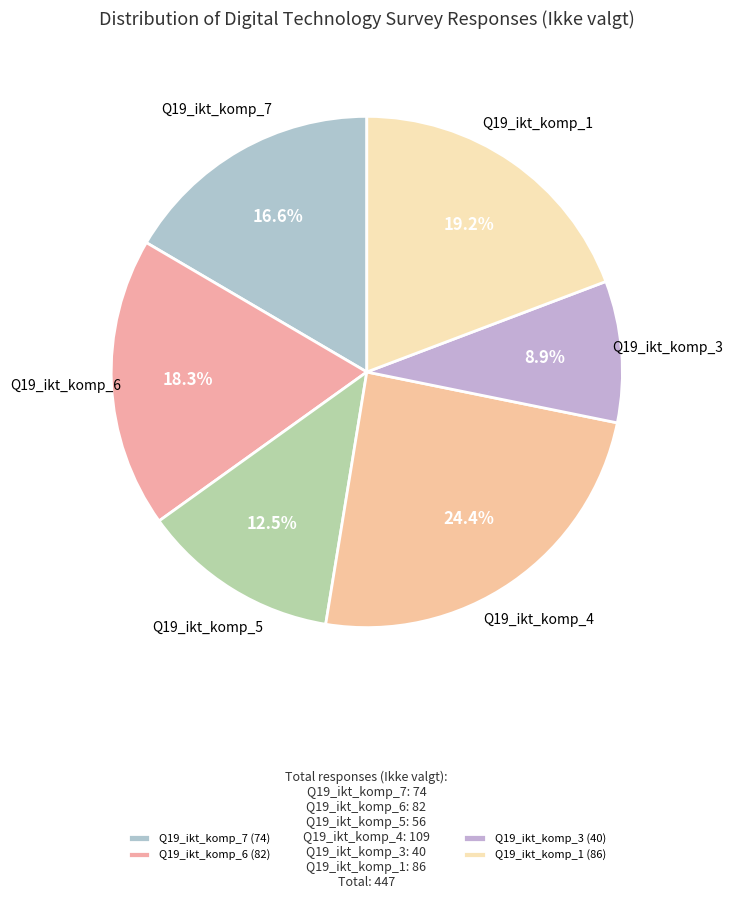

Is the sum of Q19_ikt_komp_3 and Q19_ikt_komp_5 greater than half?

No